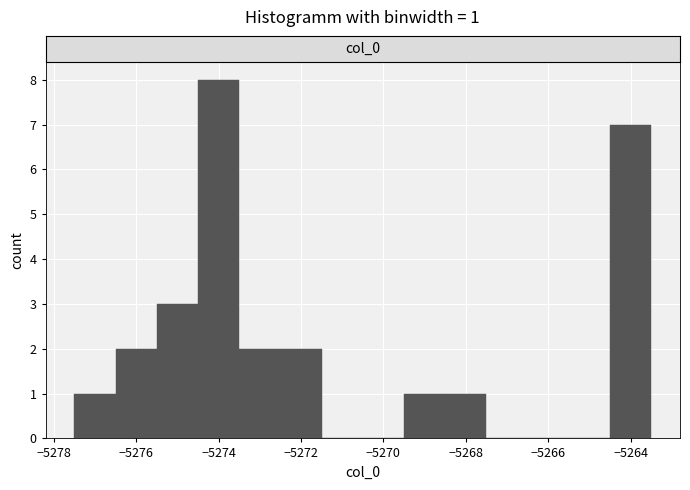

Over which range of the x-axis is the bar tallest?

-5274.5 to -5273.5